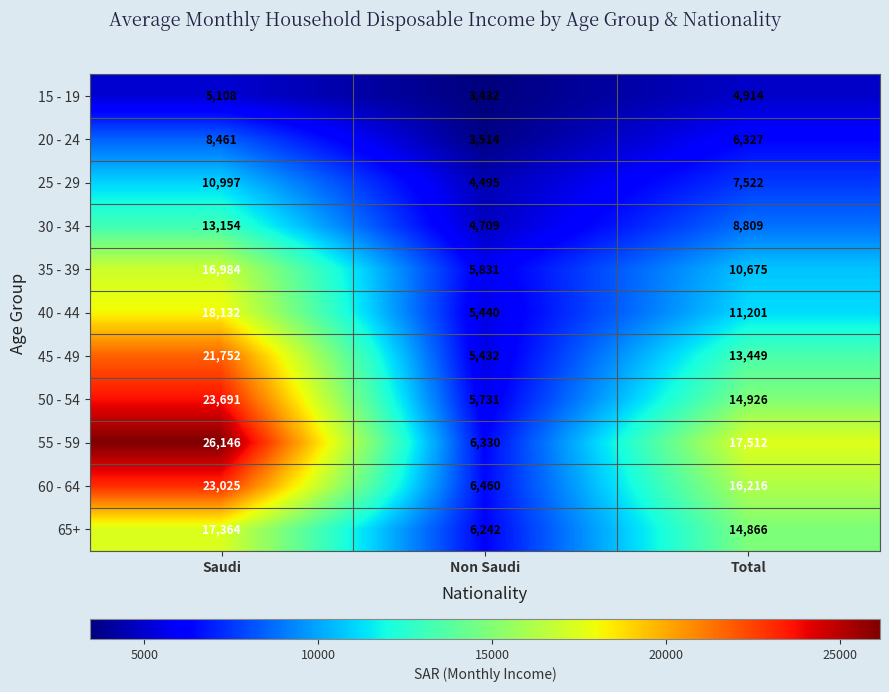

What is the sum of all 35 - 39 values?

33490